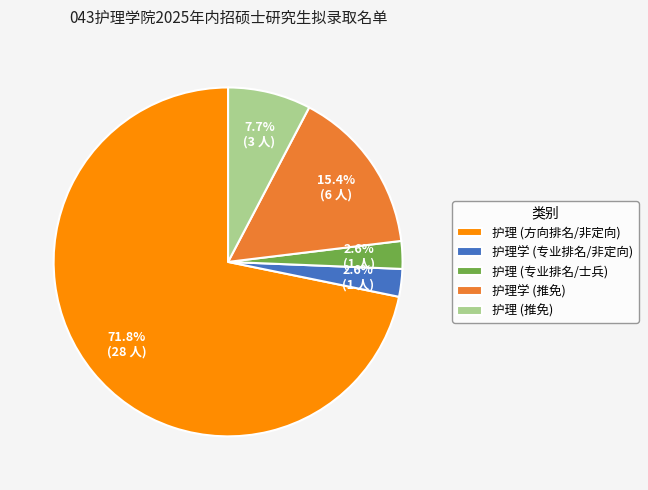

Which slice is the largest?

护理 (方向排名/非定向)